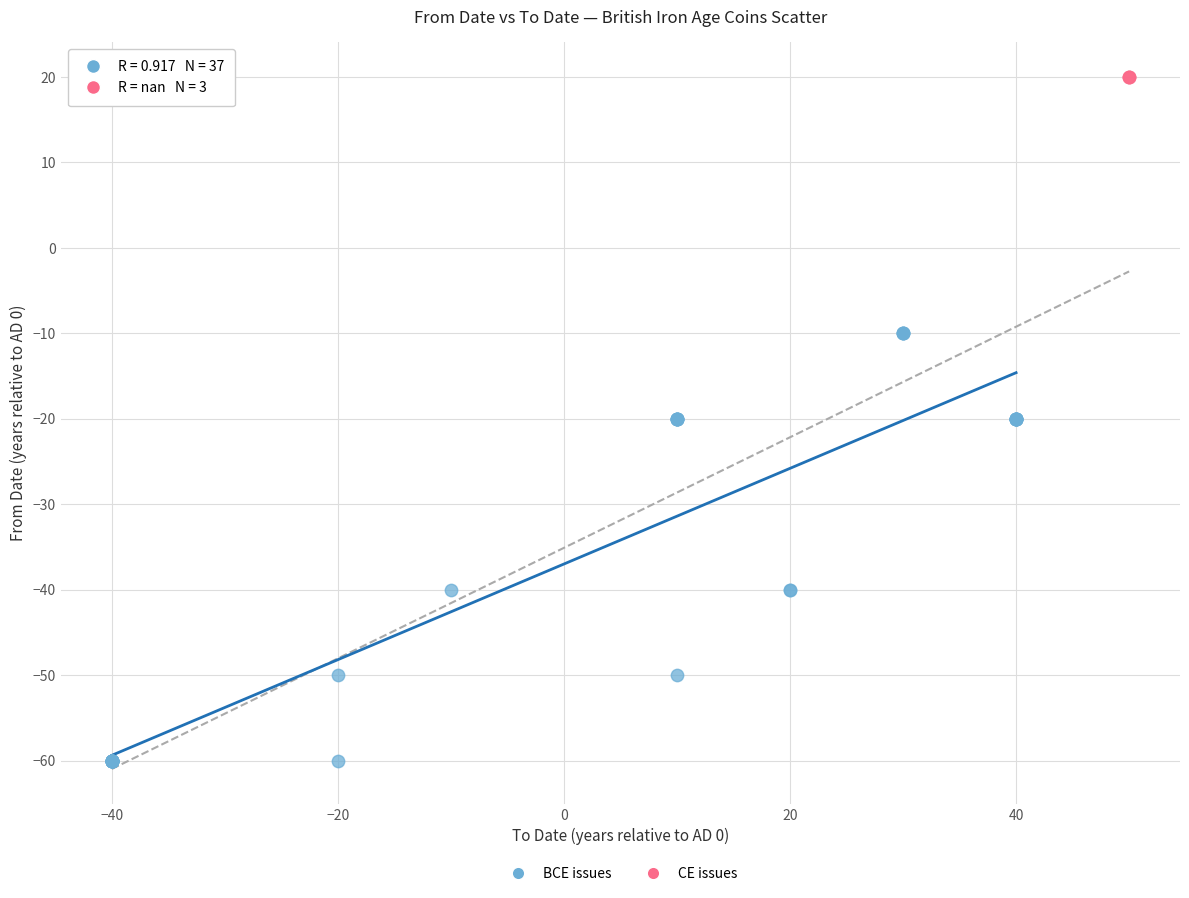

Which series contains the highest Y value?

CE issues